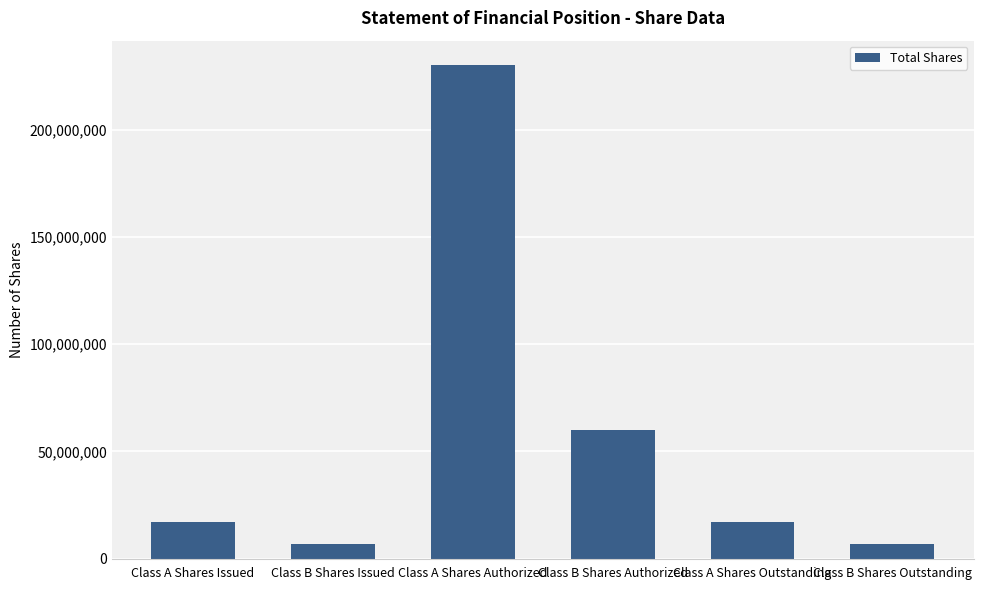

What is the value of the 5th bar from the left?

17289674